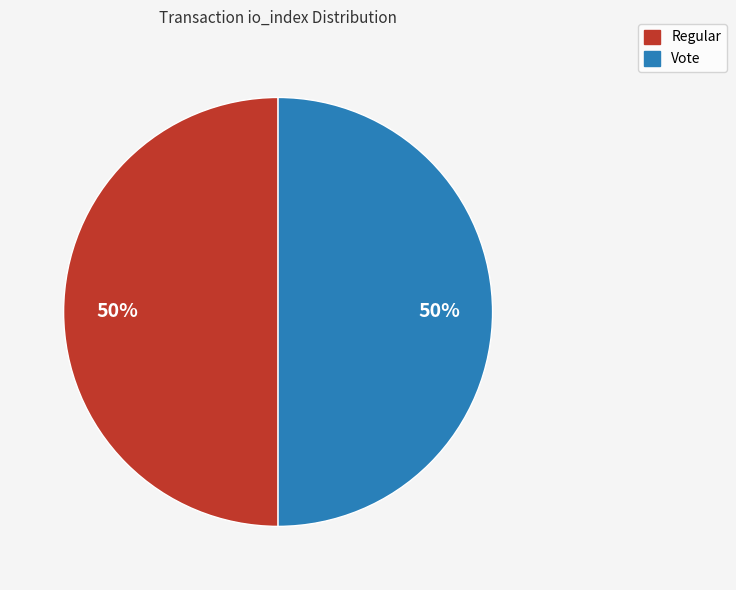

Approximately how many times larger is the value at Regular compared to Vote?

1.0